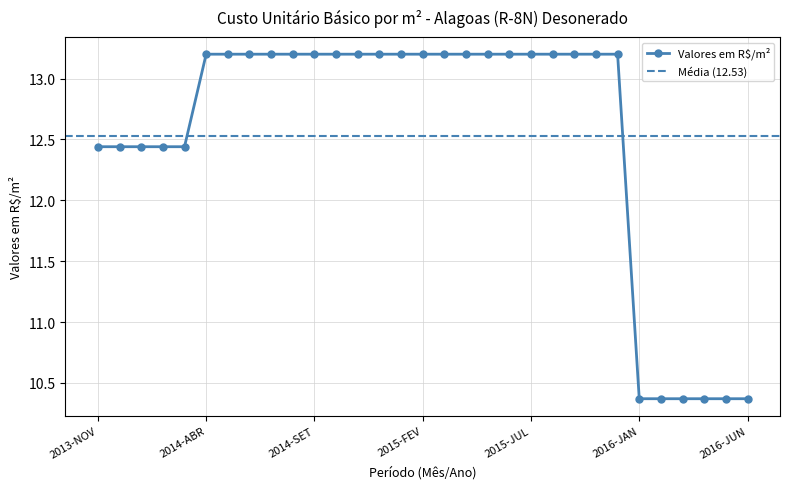

What is the maximum value shown in the chart?

13.2